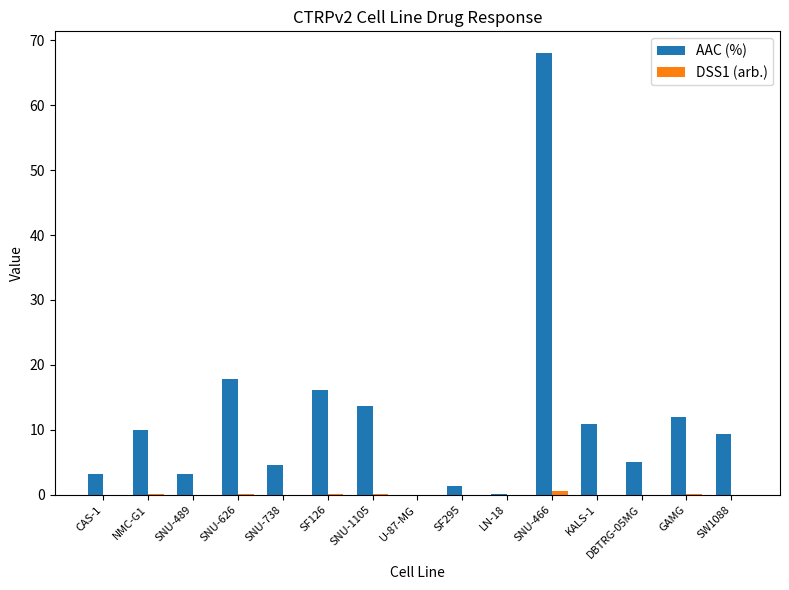

Which series has the largest total across all categories?

AAC (%)